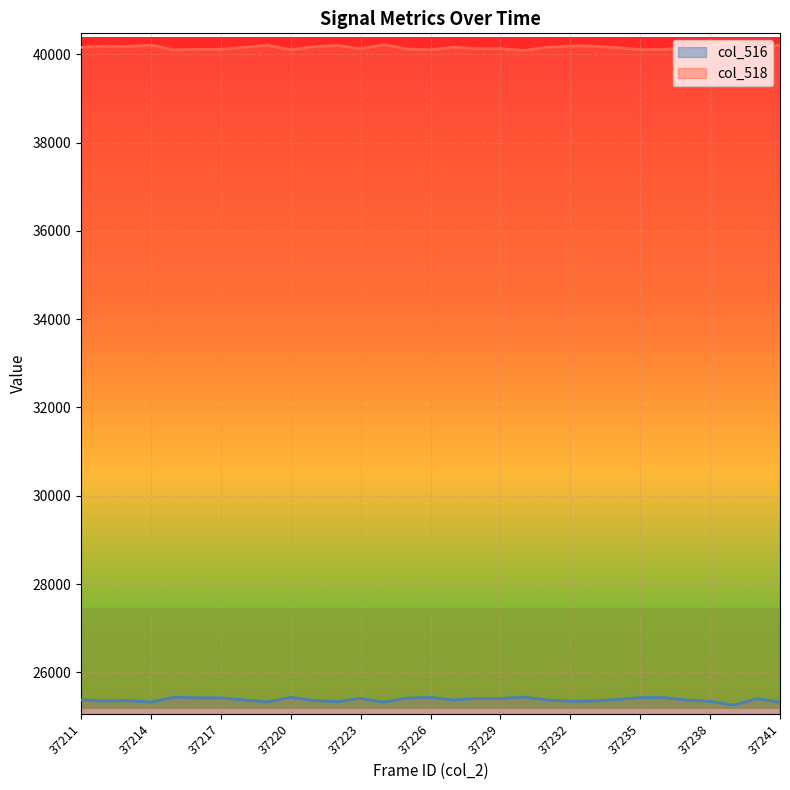

What is the total value across all series at 37228?

65535